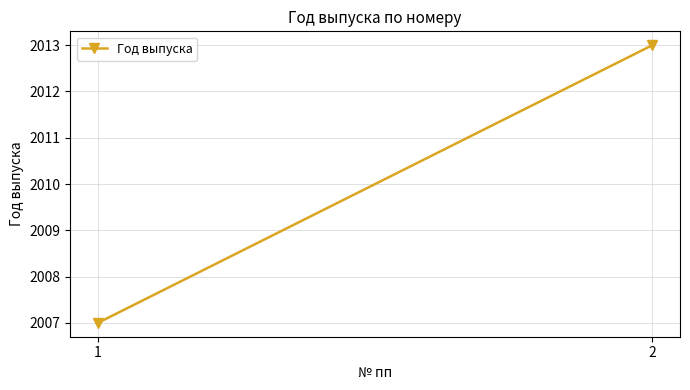

What is the minimum value shown in the chart?

2007